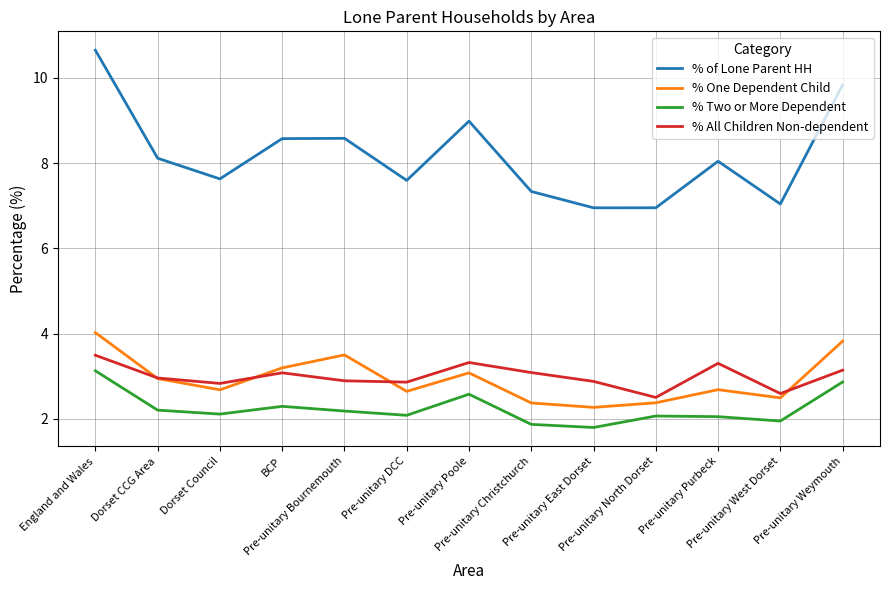

At which category is the sum across all series the highest?

England and Wales